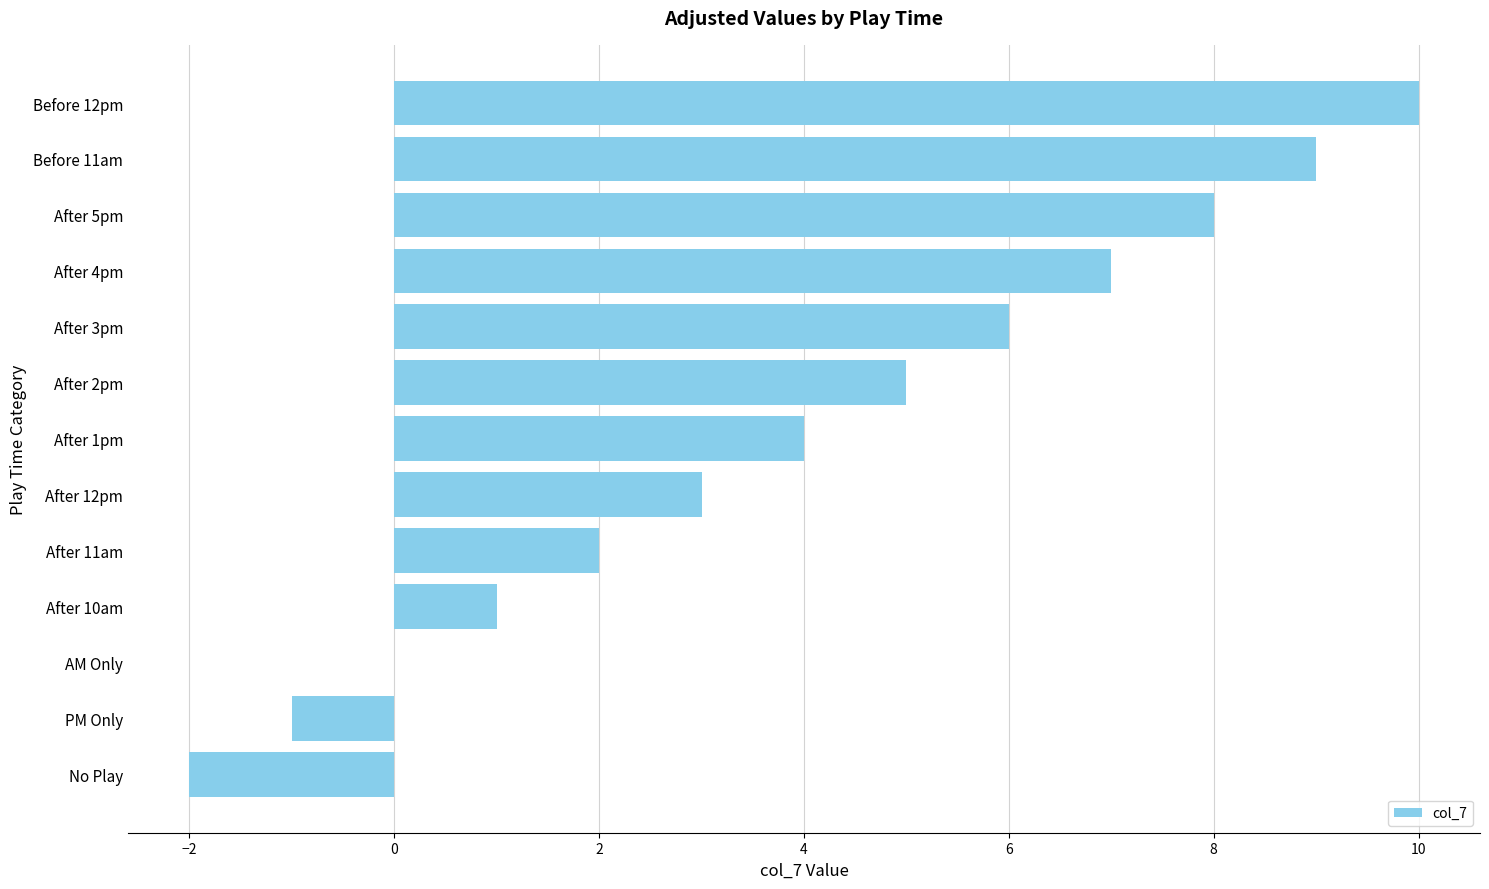

What is the sum of all values?

52